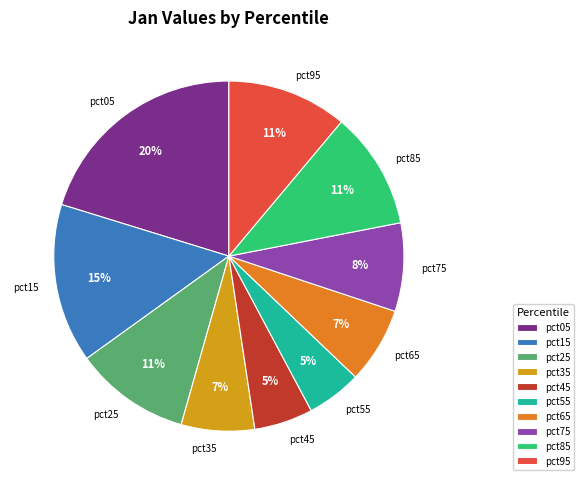

To the nearest percent, what is the difference between the largest and smallest slice percentages?

15%